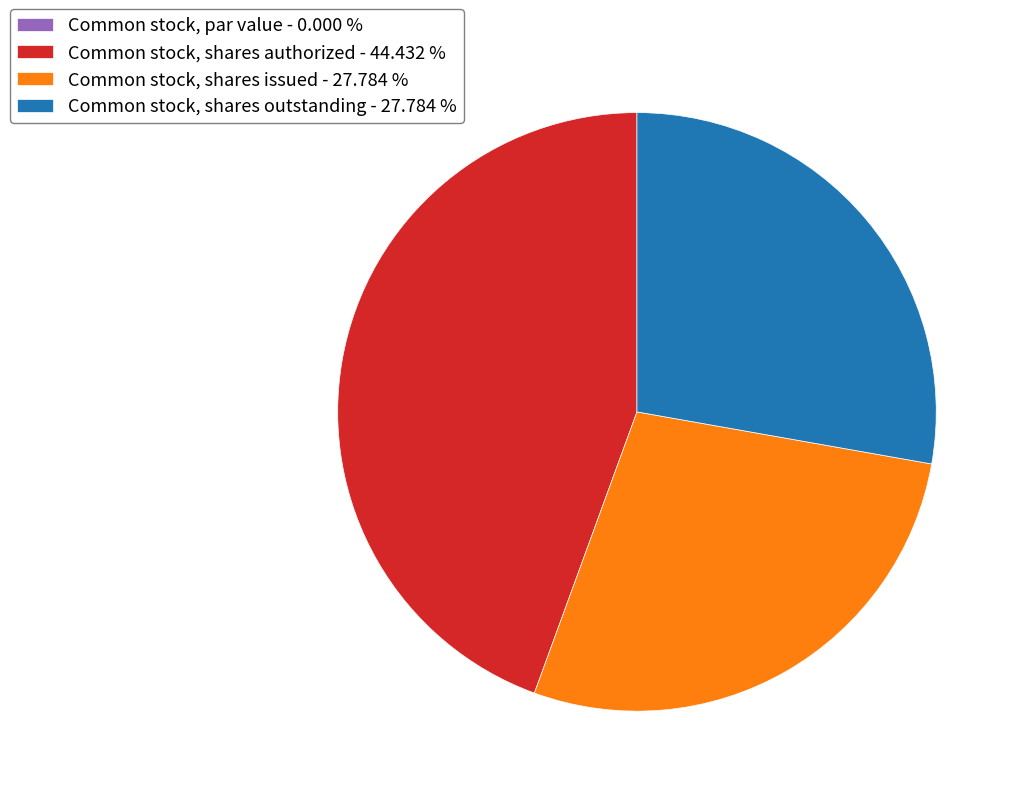

Which has a higher value, Common stock, shares authorized - 44.432 % or Common stock, shares outstanding - 27.784 %?

Common stock, shares authorized - 44.432 %